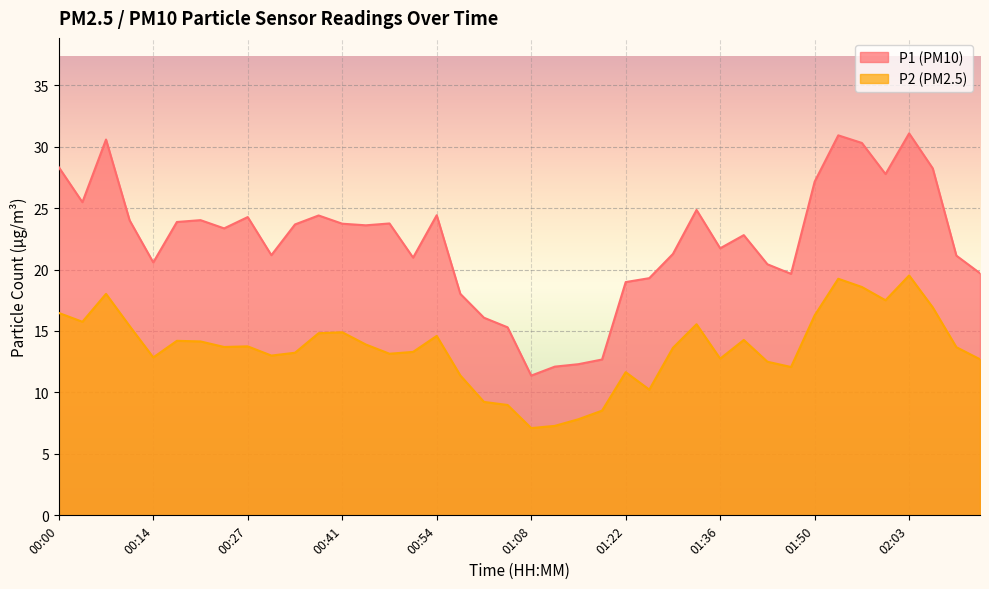

What are all the series names shown in the legend?

P1 (PM10), P2 (PM2.5)